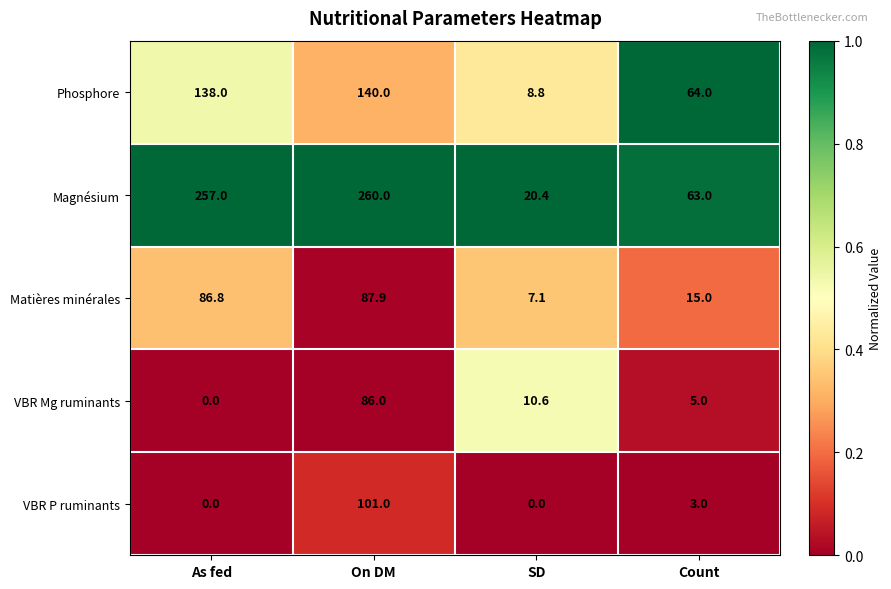

Where is Phosphore nearest to the value 74?

Count